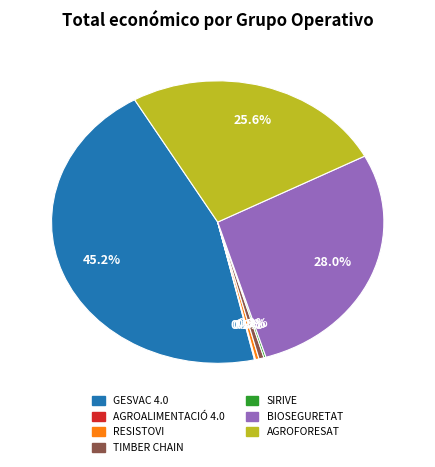

What is the ratio of the value at AGROFORESAT to the value at RESISTOVI?

74.7